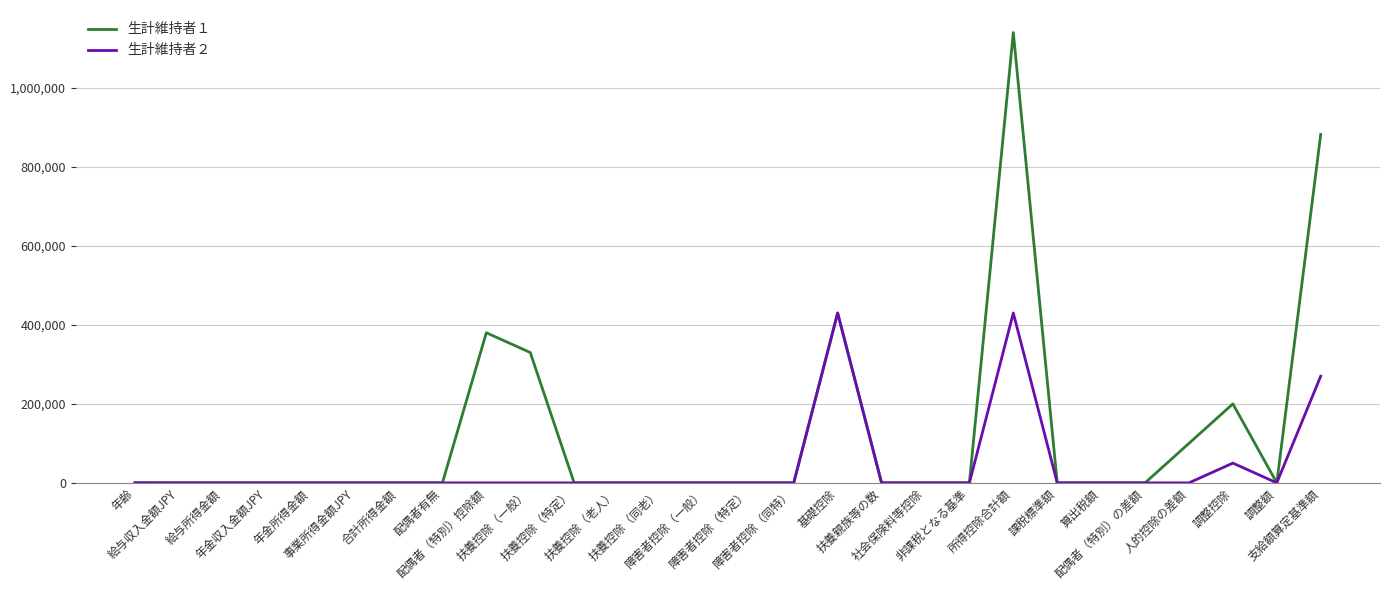

List the series in order of their peak value, lowest first.

生計維持者２, 生計維持者１